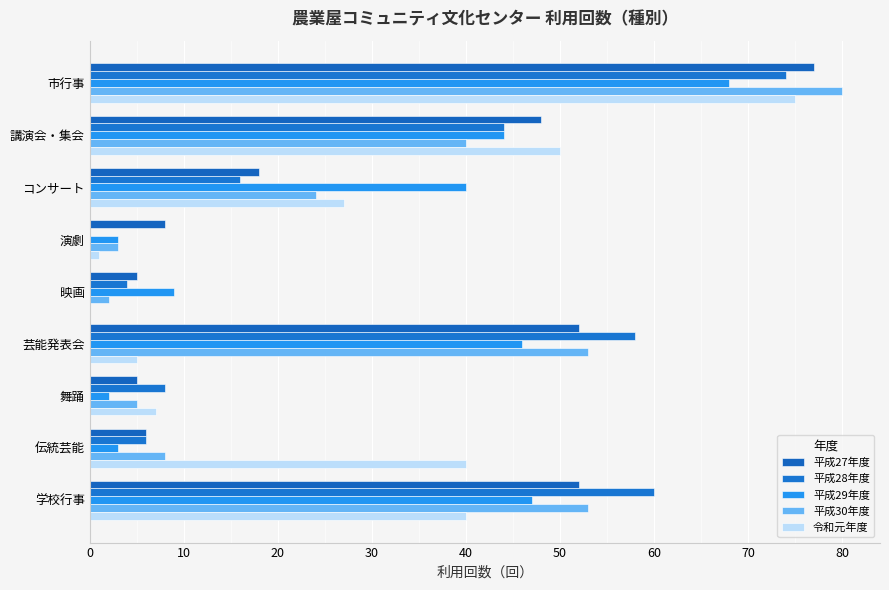

What is the average value of the 令和元年度 series?

27